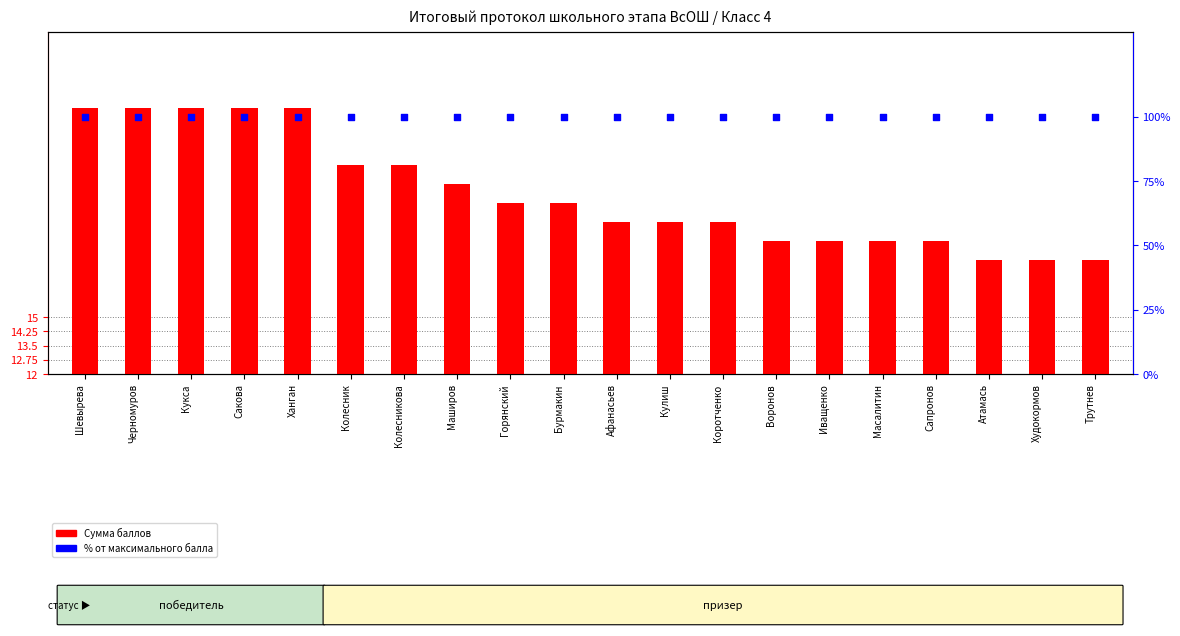

Which series has the largest total across all categories?

% от макс. балла